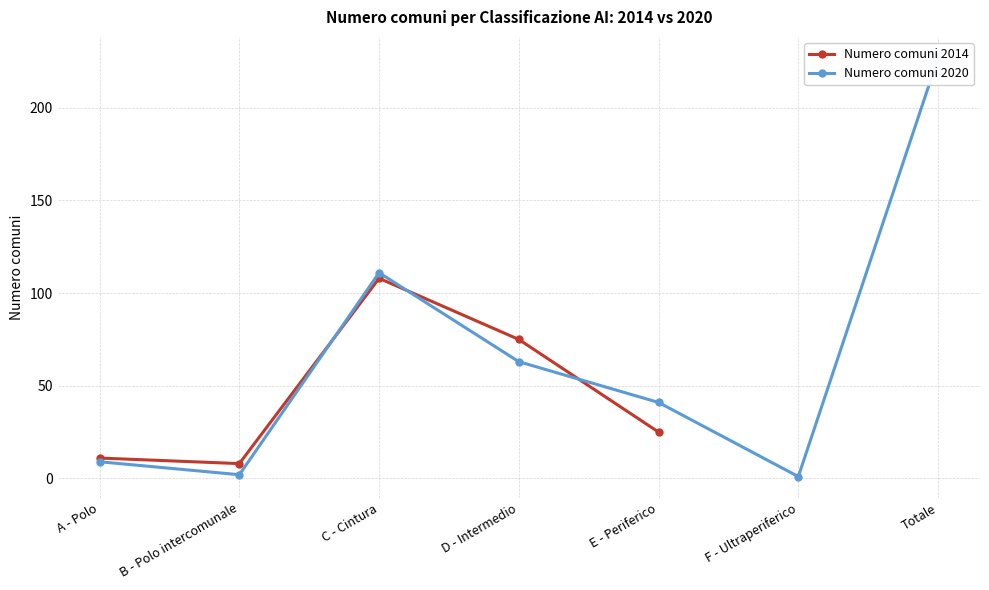

Where is the first local minimum for Numero comuni 2020?

B - Polo intercomunale